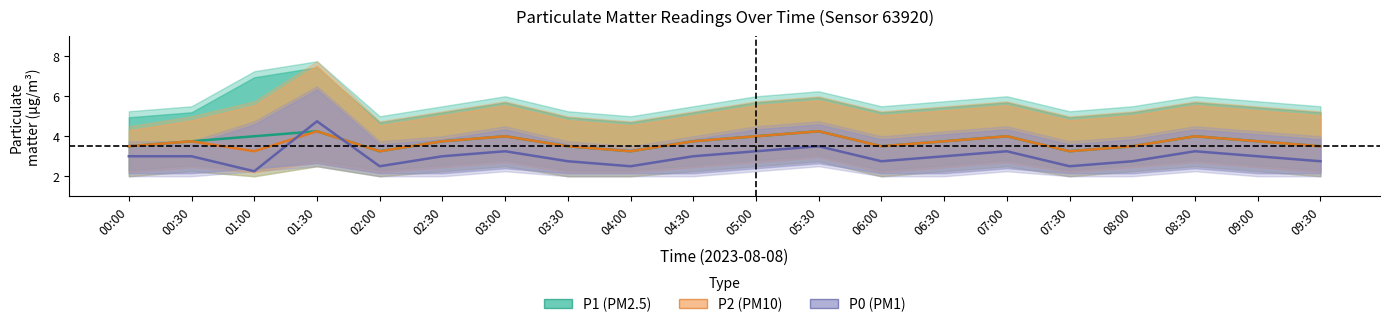

Does the chart have visible grid lines?

No